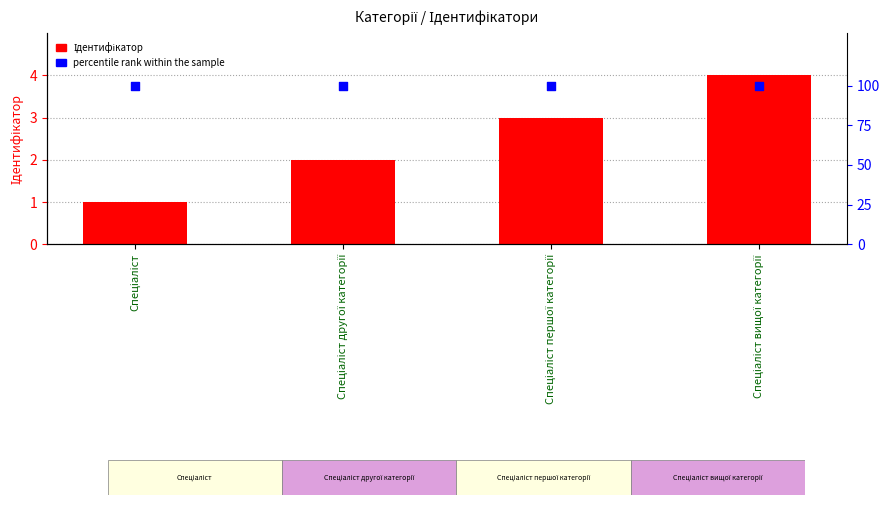

At which category is the sum across all series the highest?

Спеціаліст вищої категорії